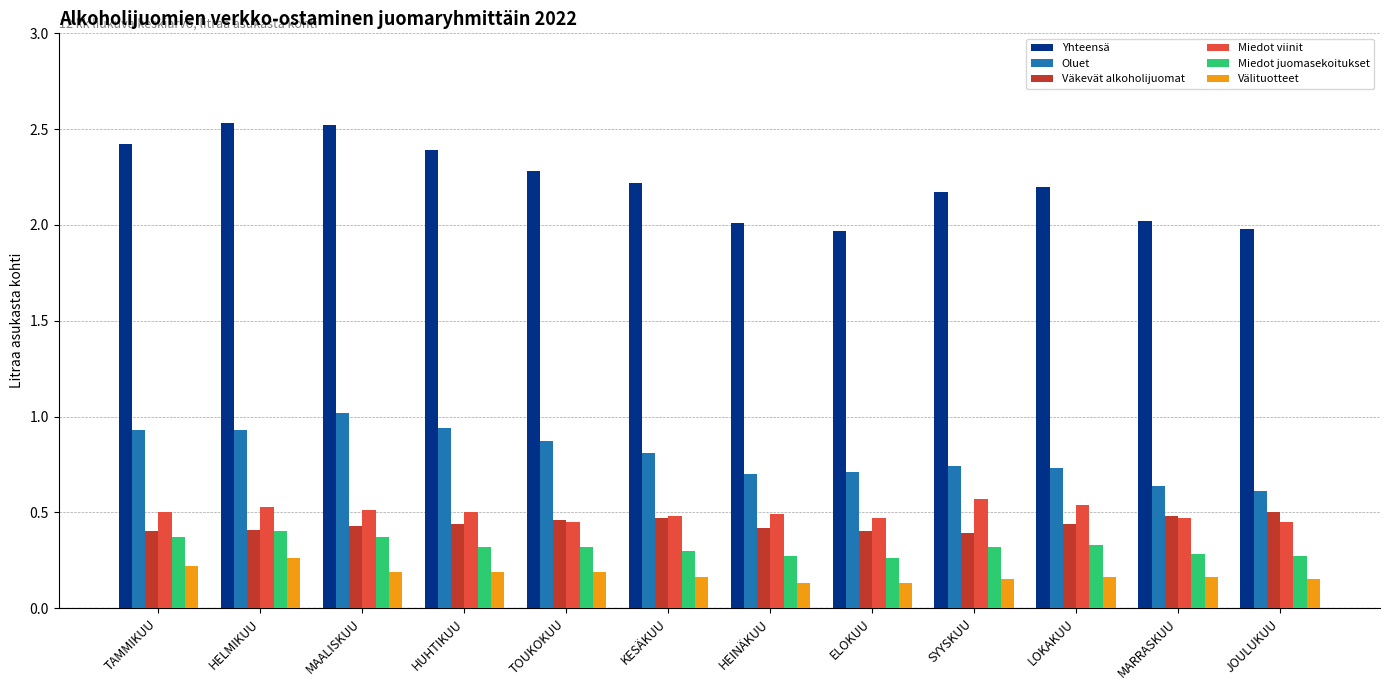

How many Välituotteet values are between 0 and 1?

12